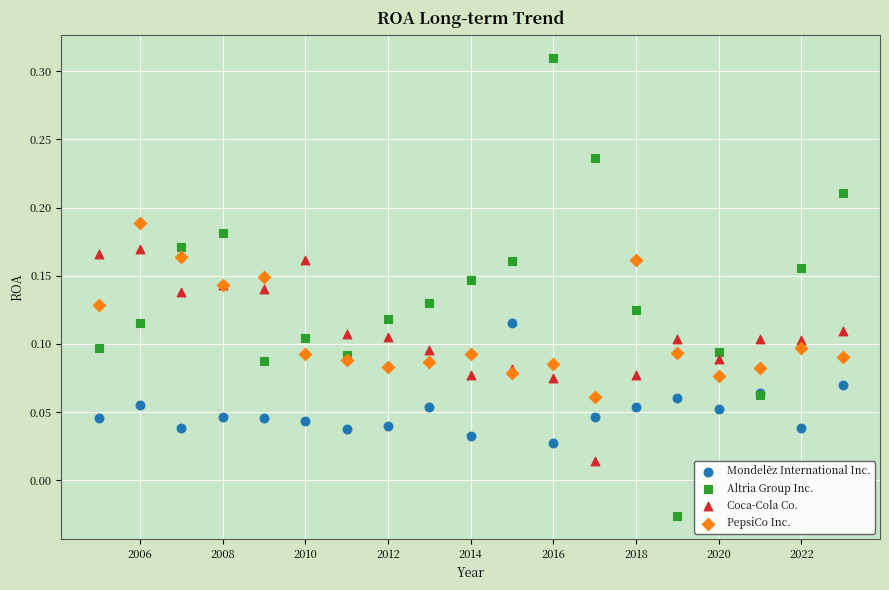

Which series reaches the minimum Y coordinate?

Altria Group Inc.